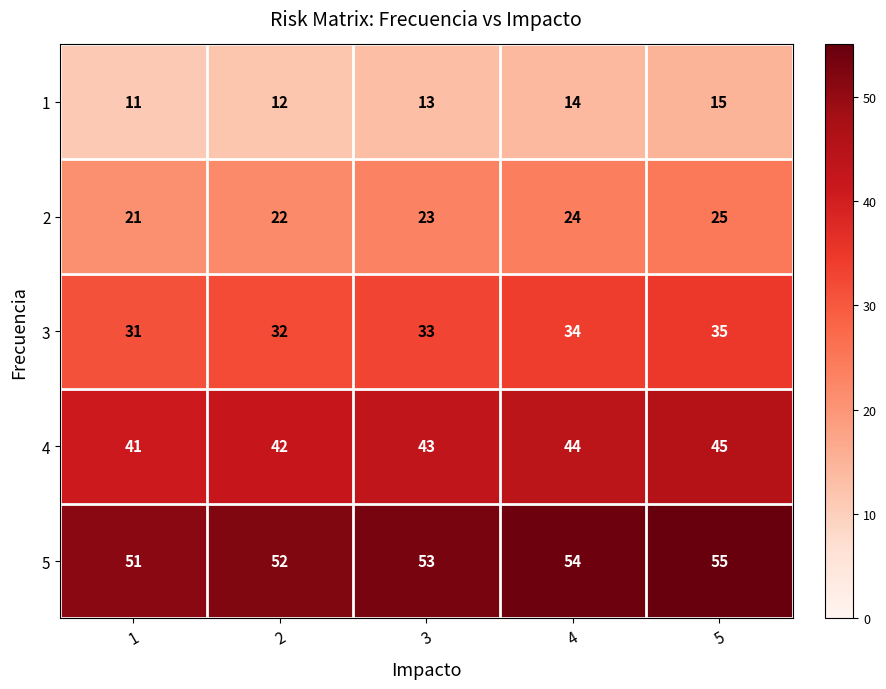

The 4 series shows 29 at 3. True or false?

False